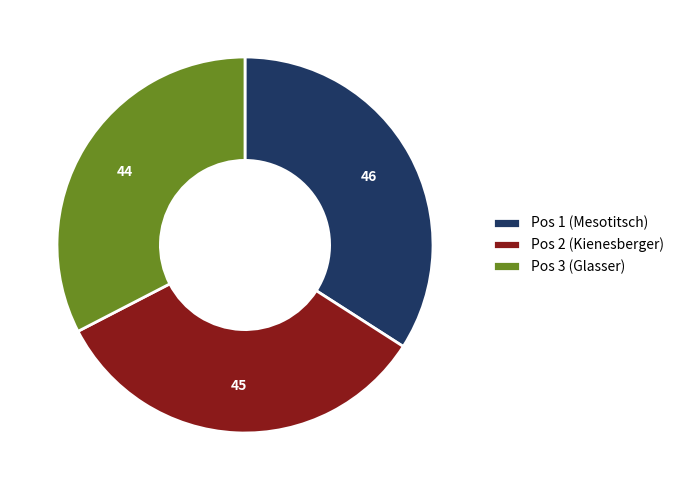

Do Pos 1 (Mesotitsch) and Pos 3 (Glasser) together represent more than half of the pie?

Yes